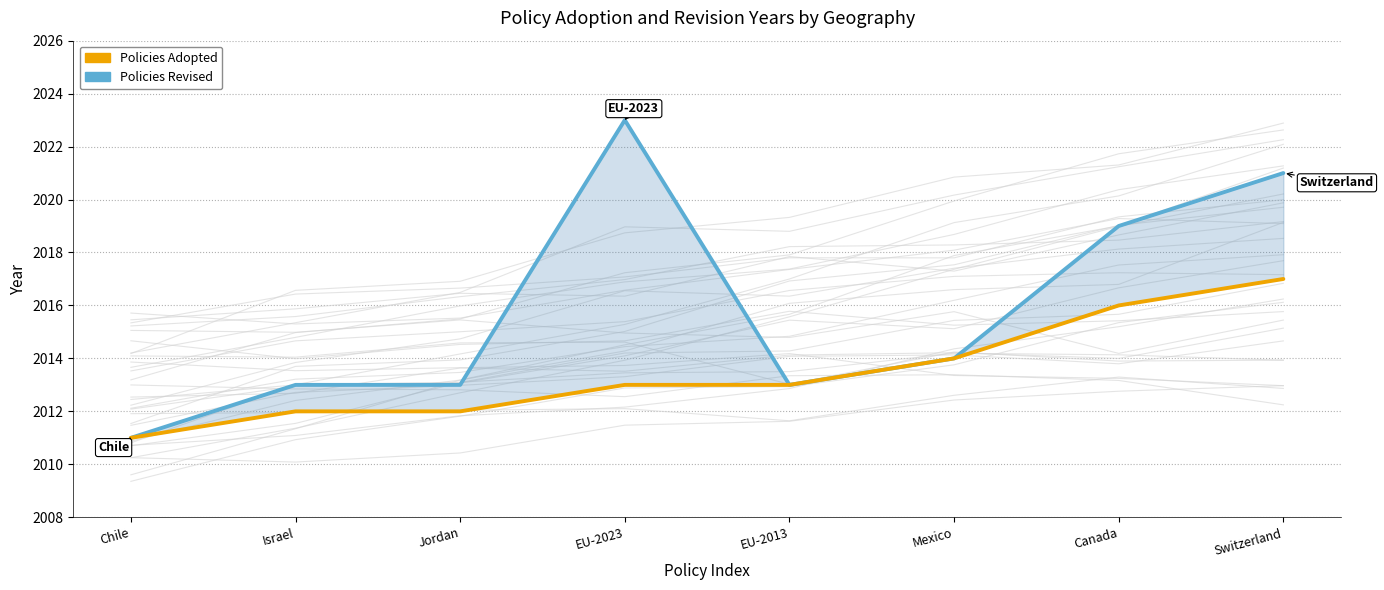

Does the chart display data point markers on the line(s)?

No